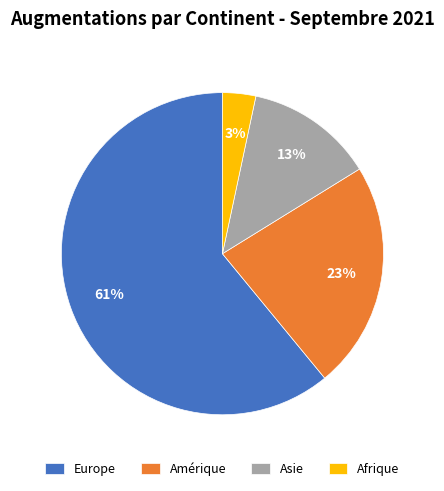

What is the majority slice?

Europe